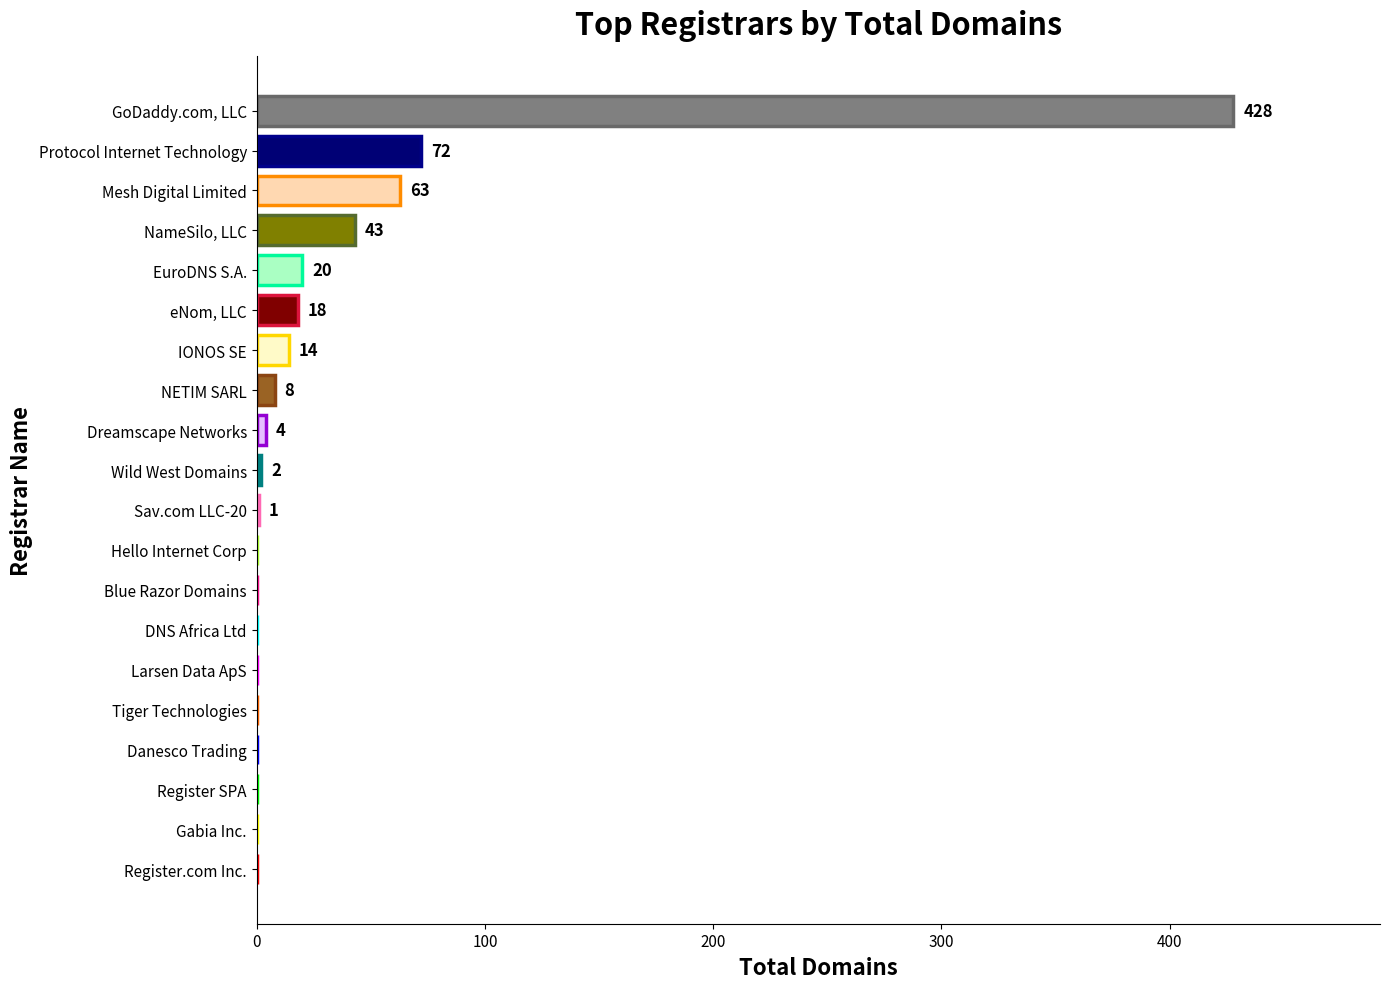

Are the bars horizontal?

Yes